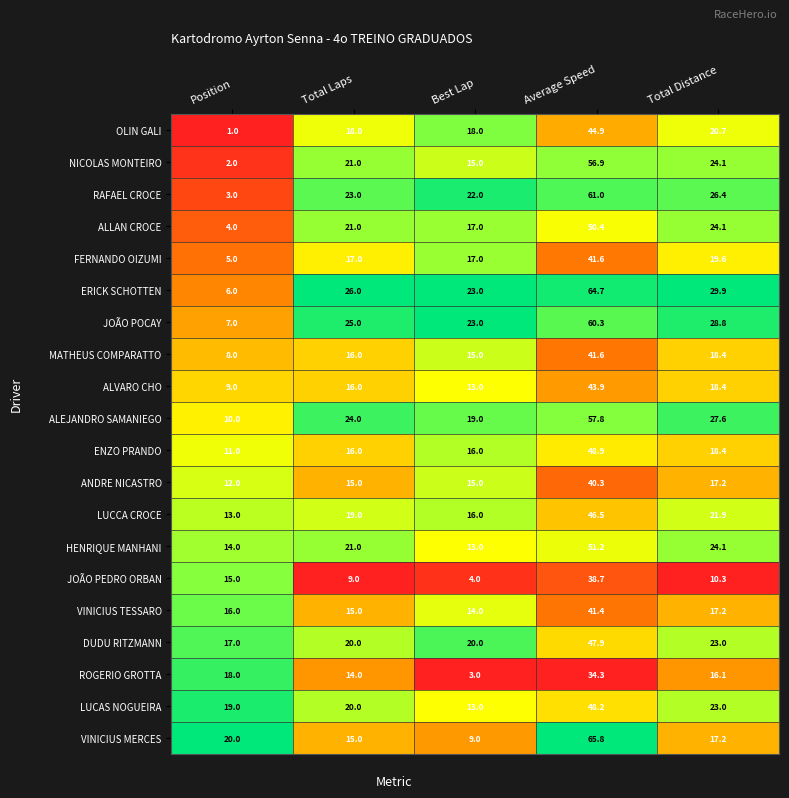

Which series changed the most between Total Laps and Average Speed?

VINICIUS MERCES